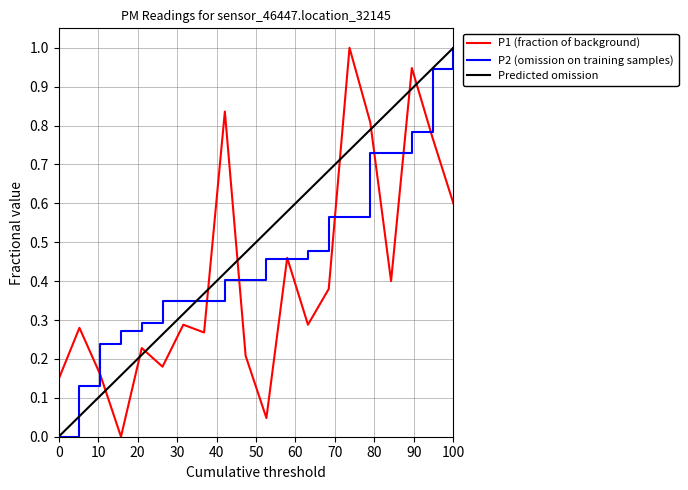

True or false: Predicted omission and P1 (fraction of background) cross at least once.

True